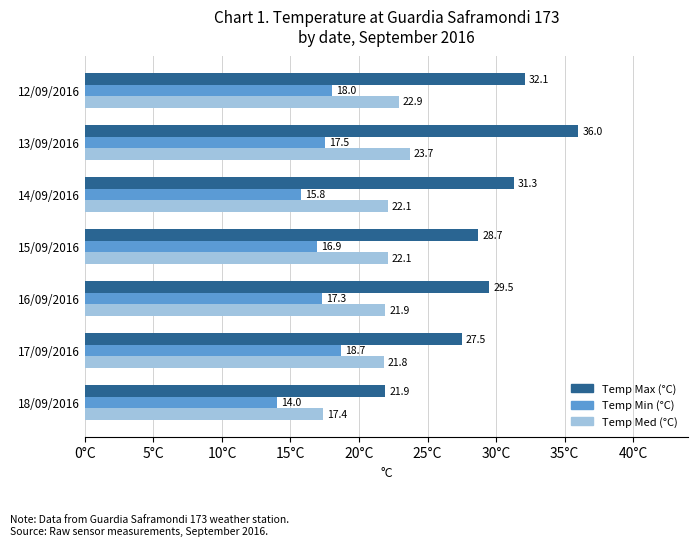

Is the value of Temp Min (°C) at 17/09/2016 greater than the value of Temp Med (°C) at 13/09/2016?

No